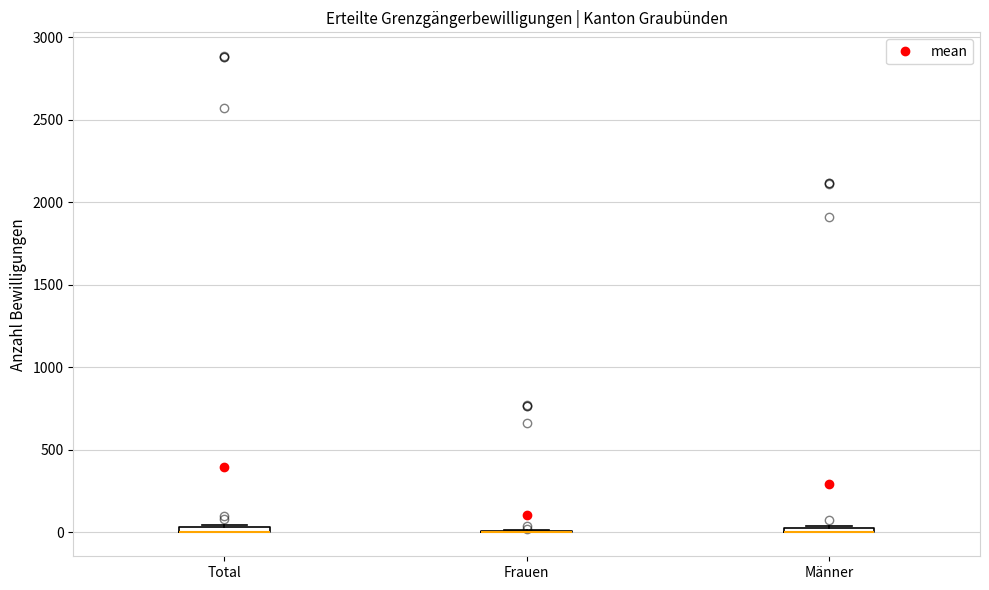

Where is the upper edge of the box for Total on the y-axis? The values are not printed on the chart, so give them approximately, as read against the axis.

50